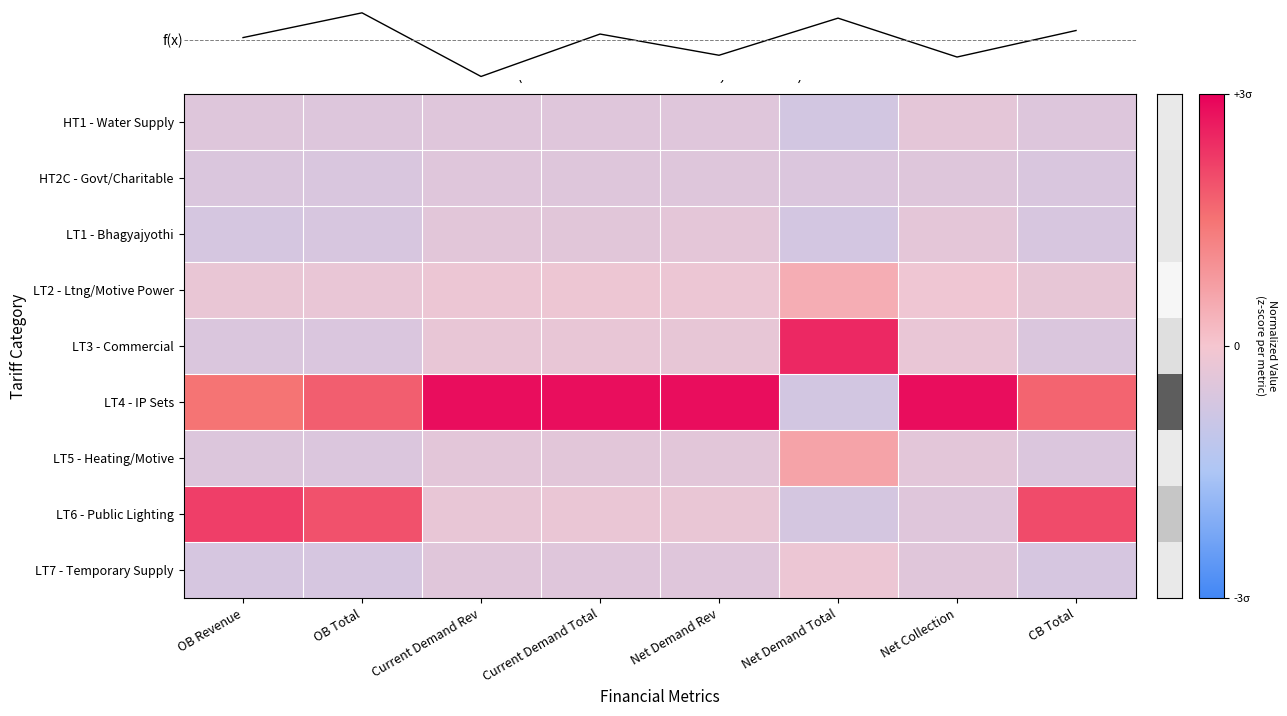

What is the sum of the HT1 - Water Supply values at OB Total and Net Collection?

-0.8